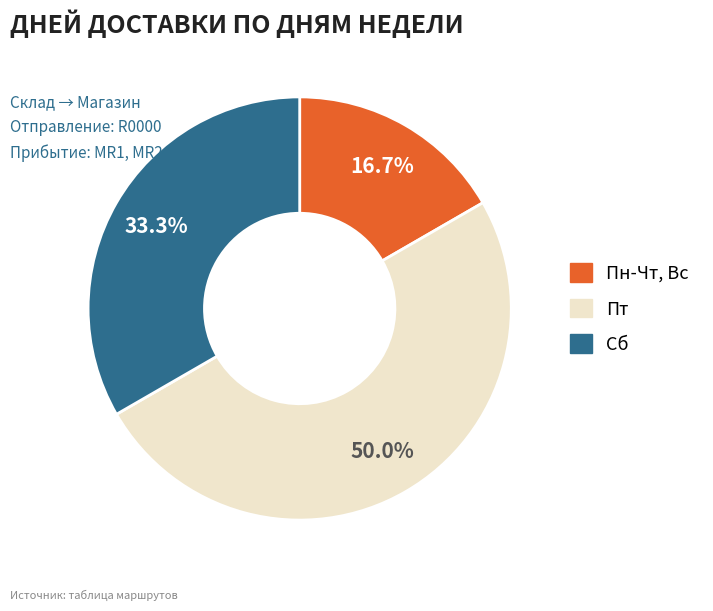

Which has a higher value, Пт or Сб?

Пт